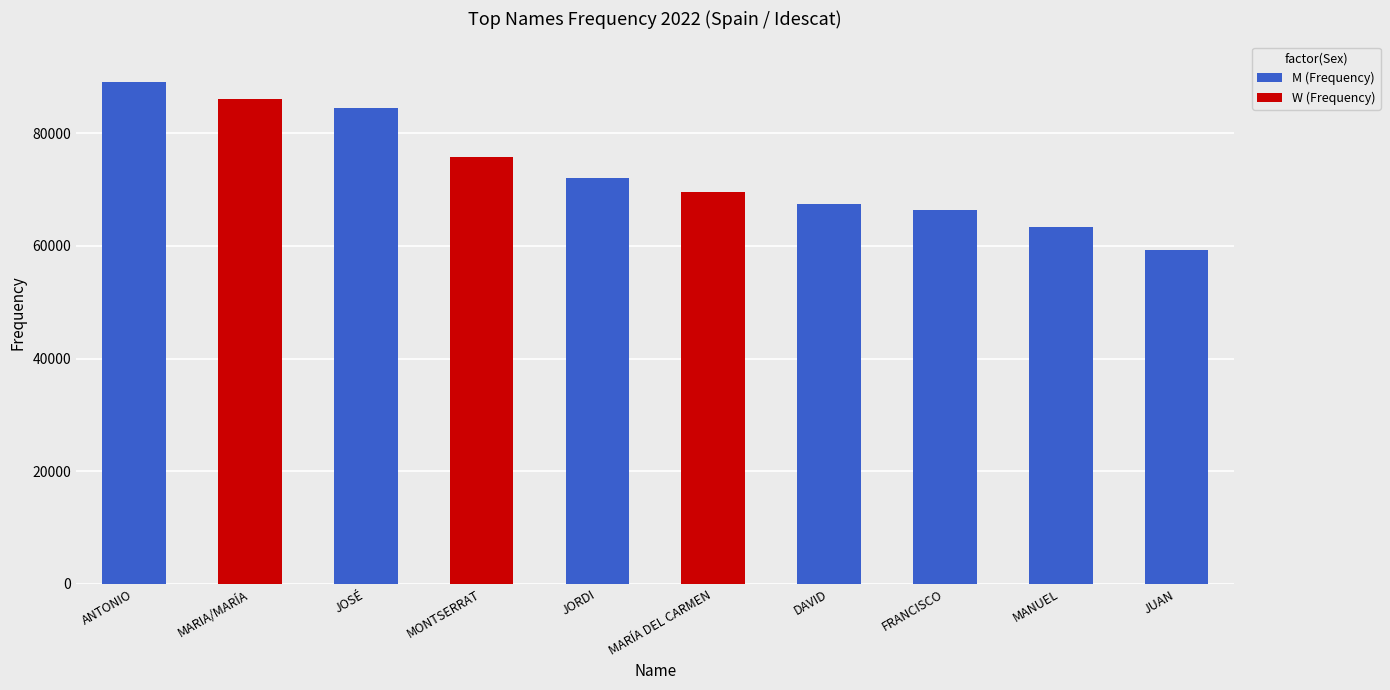

What is the highest value of the M (Frequency) series?

89204